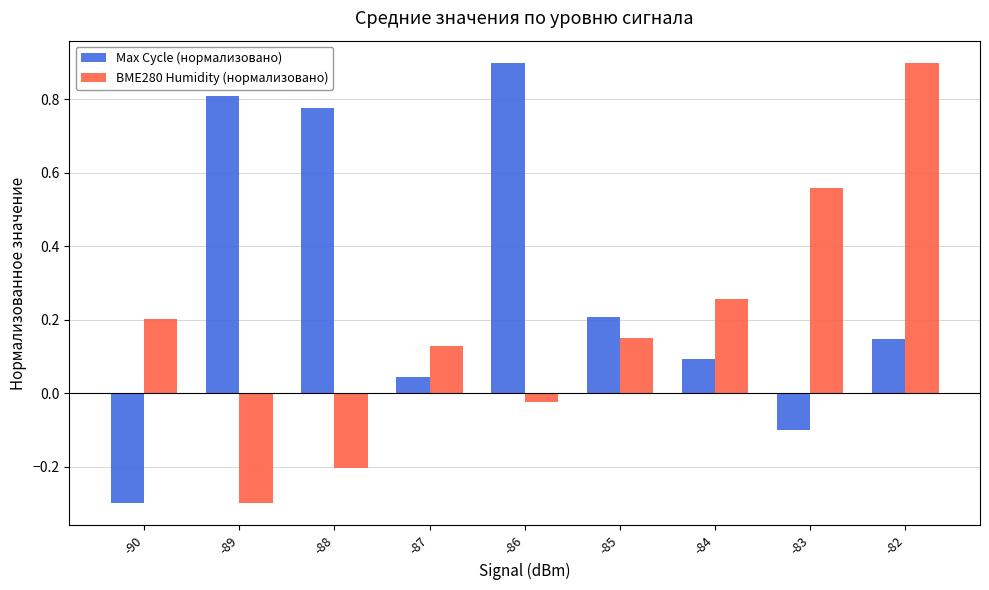

Rank the series by their average value, from lowest to highest.

BME280 Humidity (нормализовано), Max Cycle (нормализовано)